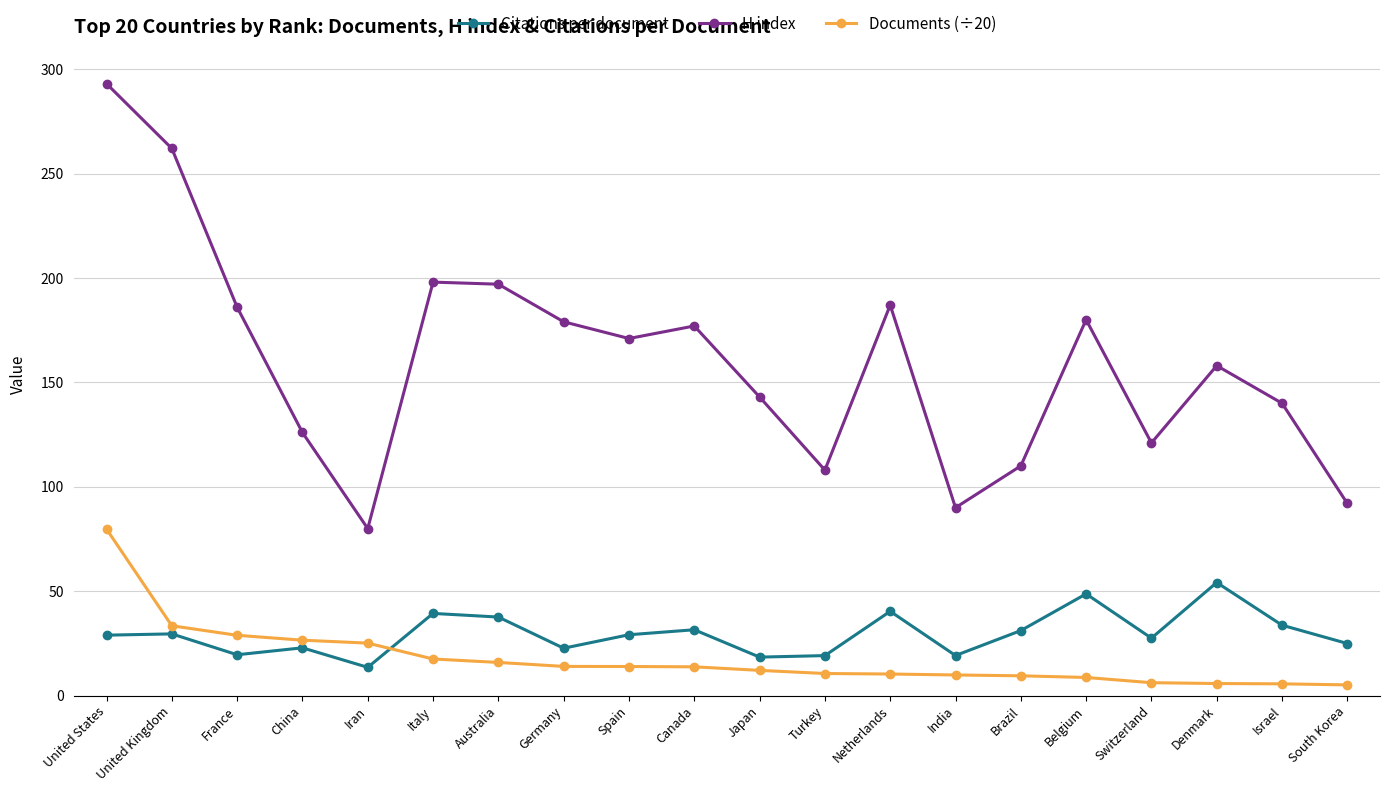

The value of Citations per document at Germany is 22.7. True or false?

True